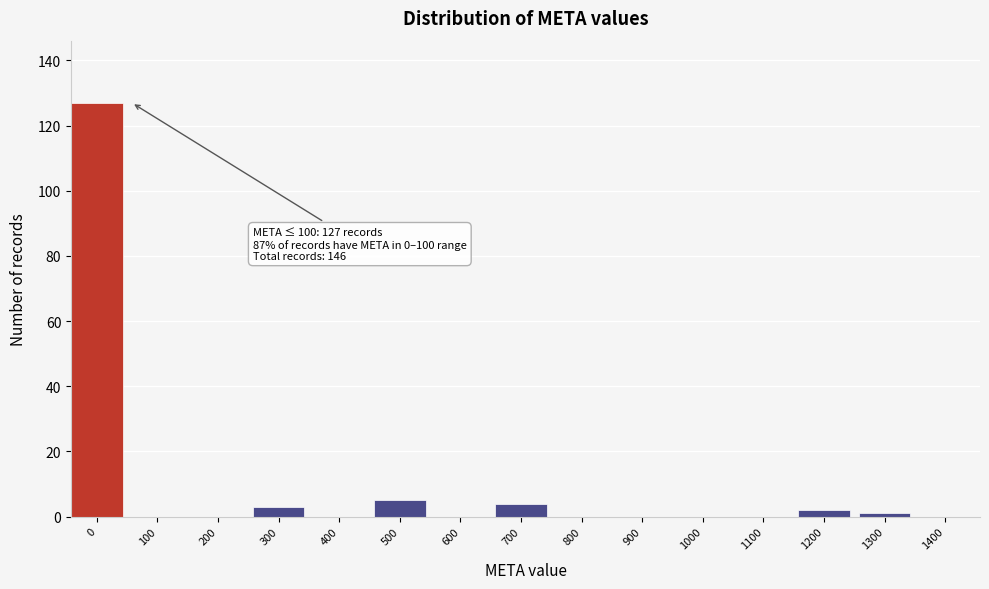

Reading right to left, list all the values displayed in this chart.

1400=0	1300=1	1200=2	1100=0	1000=0	900=0	800=0	700=4	600=0	500=5	400=0	300=3	200=0	100=0	0=127